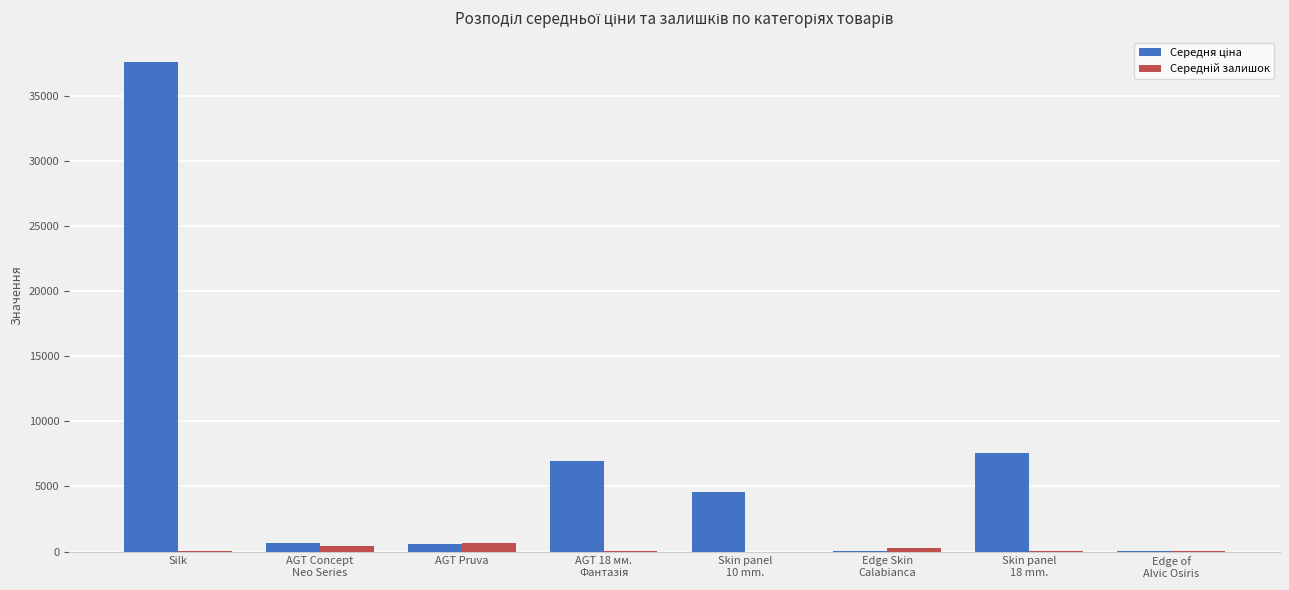

Which label corresponds to the largest value in the chart?

Silk